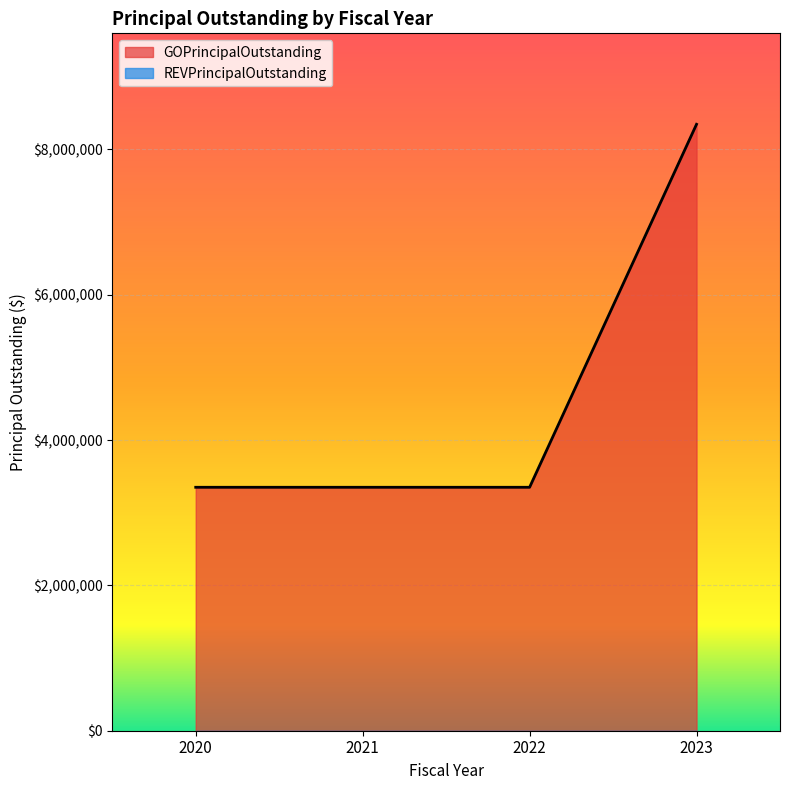

Count the number of values greater than 3350000.

1